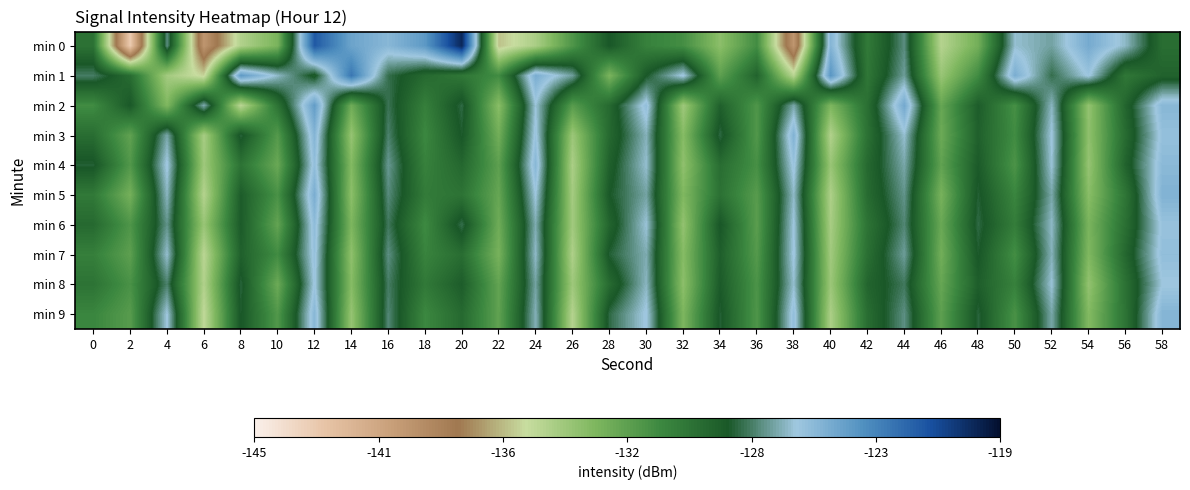

Rank the series by their maximum value, from lowest to highest.

min 8, min 7, min 6, min 4, min 9, min 3, min 5, min 2, min 1, min 0